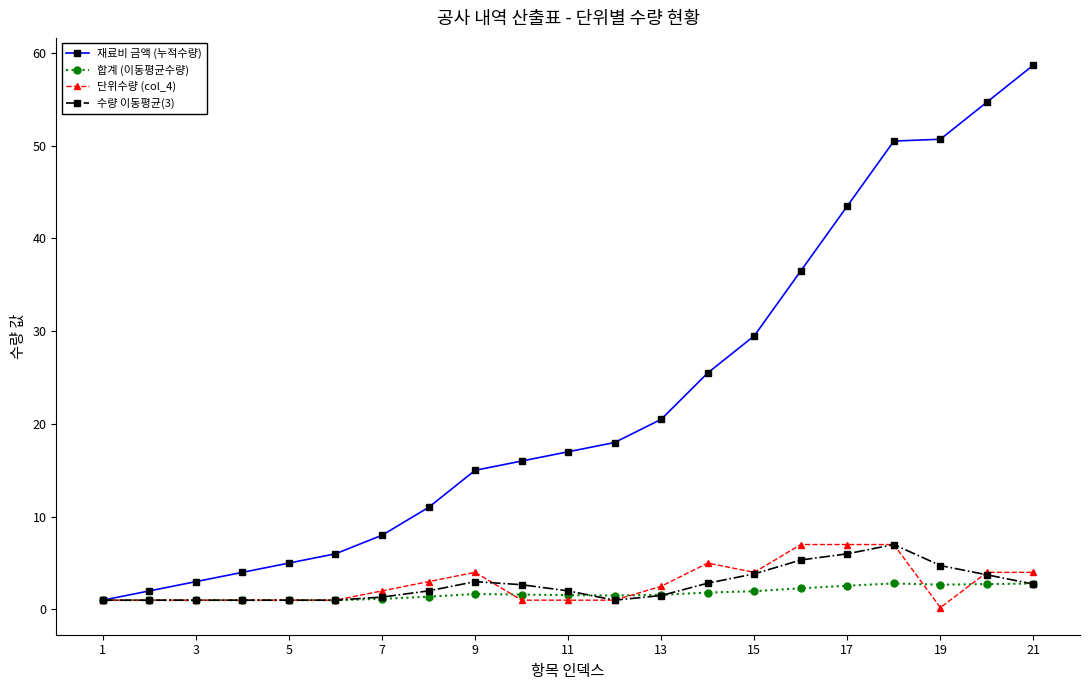

What is the maximum value for 수량 이동평균(3)?

7.0